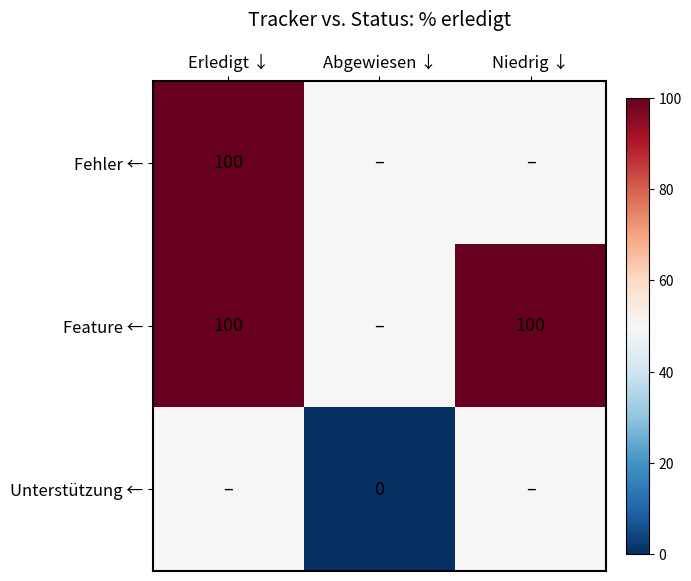

Which has a higher value, Erledigt ↓ or Niedrig ↓?

Erledigt ↓